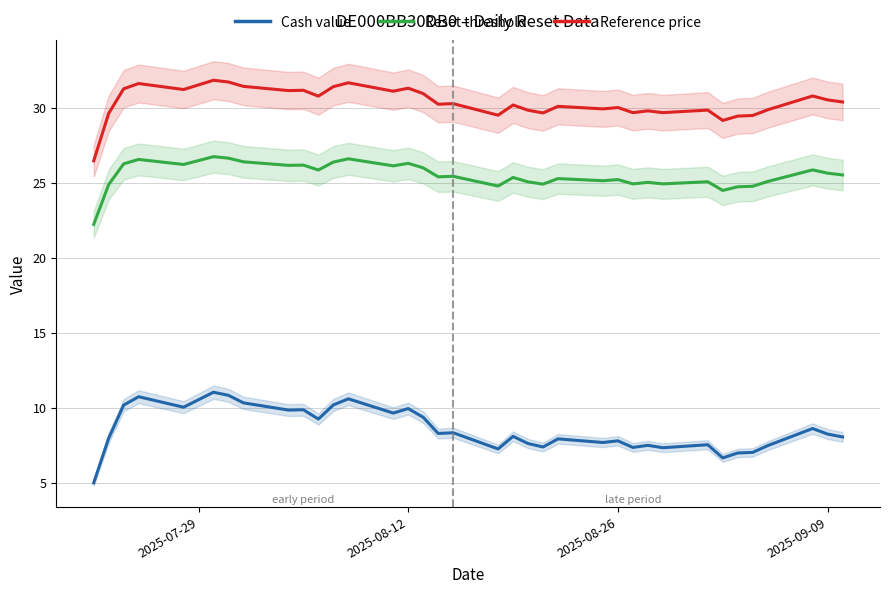

True or false: Reset threshold and Cash value intersect in this chart.

False